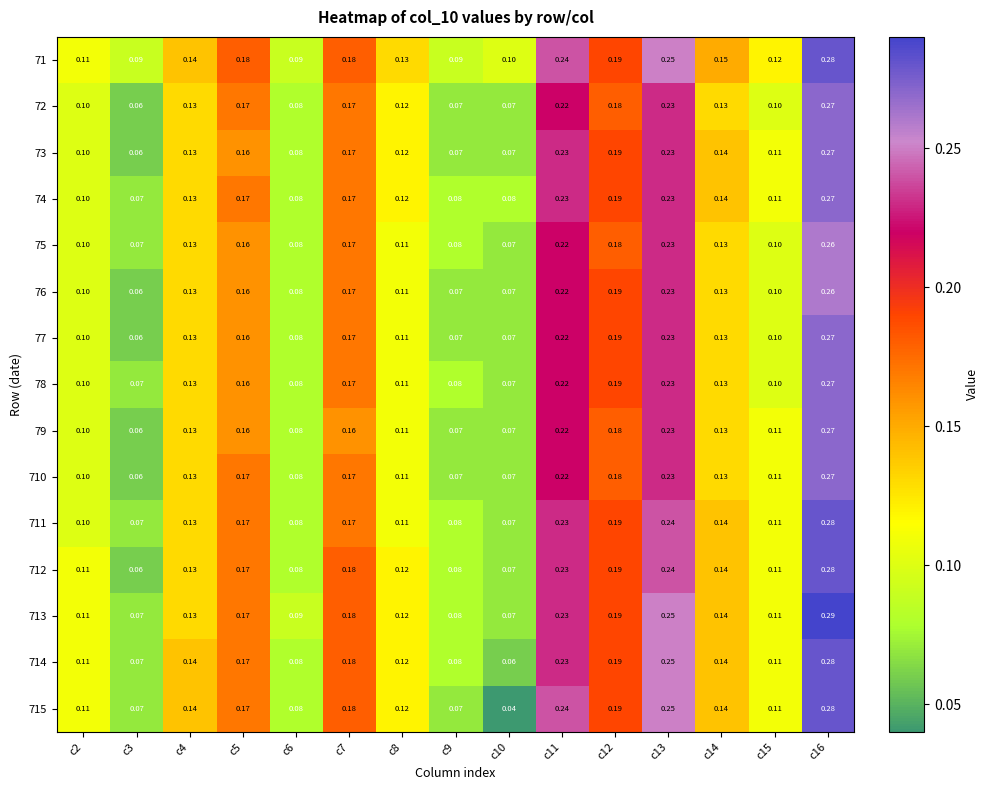

Is the value of 713 at c5 greater than the value of 72 at c14?

Yes